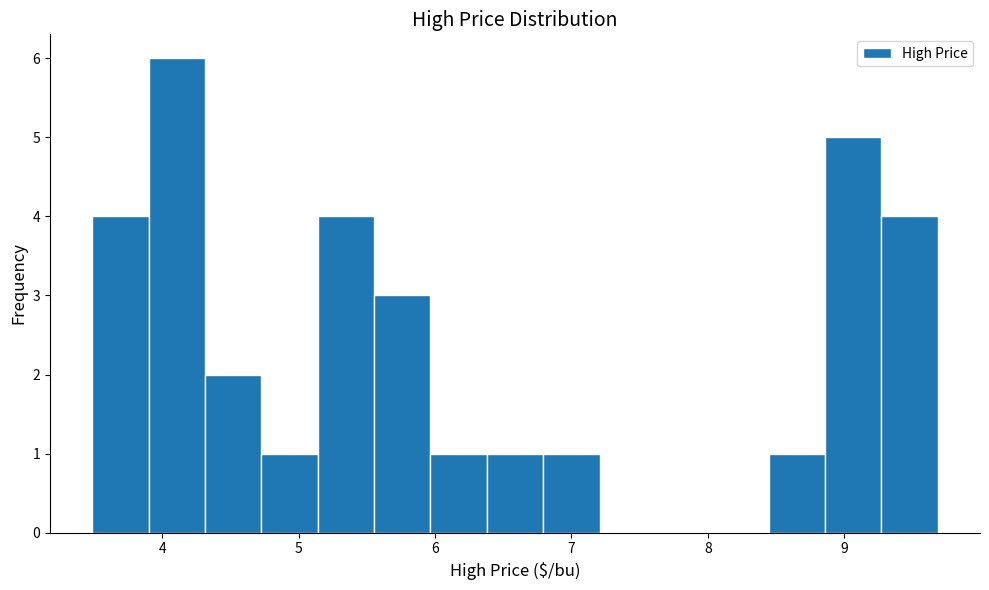

Reading left to right, list every bar in this chart as the range it spans on the x-axis followed by its height. Neither the bar edges nor the heights are printed on the chart, so give them approximately, as read against the axes.

3.5 to 3.9: 4
3.9 to 4.3: 6
4.3 to 4.7: 2
4.7 to 5.1: 1
5.1 to 5.6: 4
5.6 to 6.0: 3
6.0 to 6.4: 1
6.4 to 6.8: 1
6.8 to 7.2: 1
7.2 to 7.6: 0
7.6 to 8.0: 0
8.0 to 8.4: 0
8.4 to 8.9: 1
8.9 to 9.3: 5
9.3 to 9.7: 4